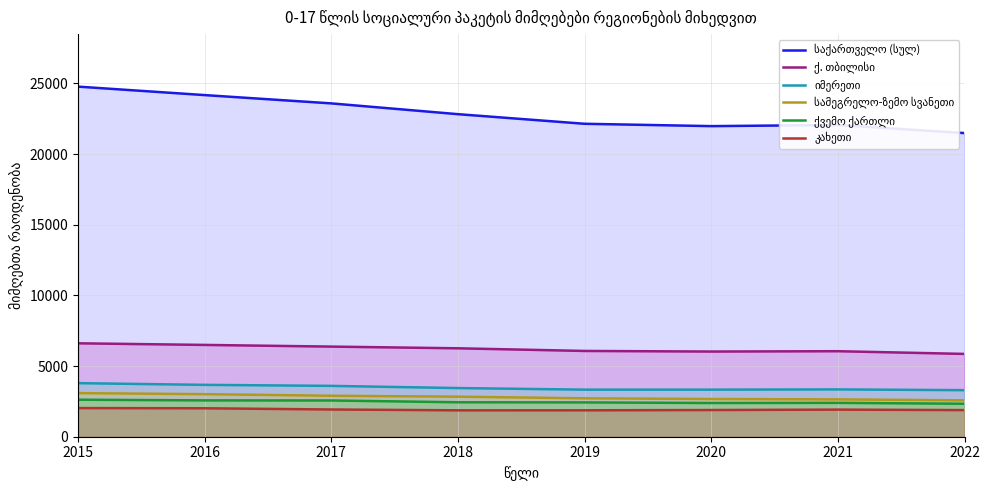

At which label does ქვემო ქართლი first exceed 2438?

2015